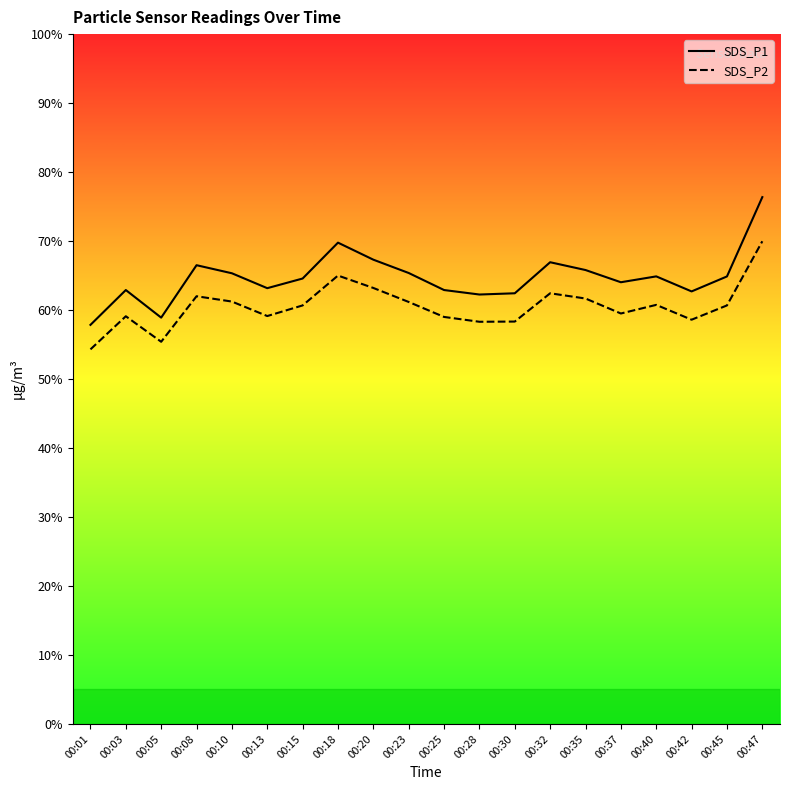

The SDS_P2 series shows 19.1 at 00:47. True or false?

False